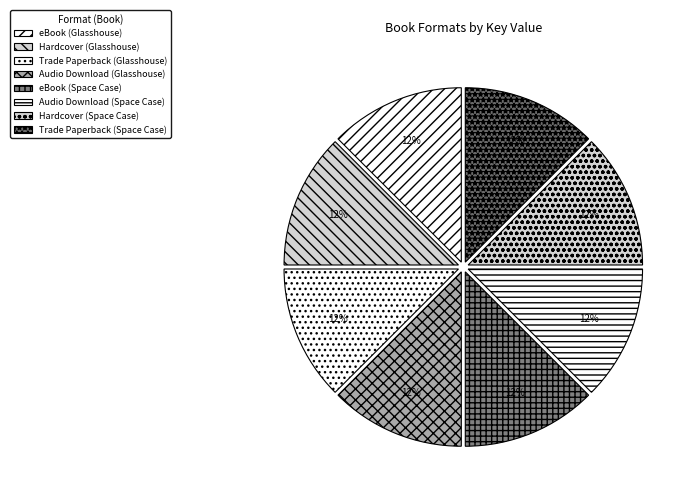

Approximately how many times larger is the value at Hardcover (Glasshouse) compared to Audio Download (Glasshouse)?

1.0